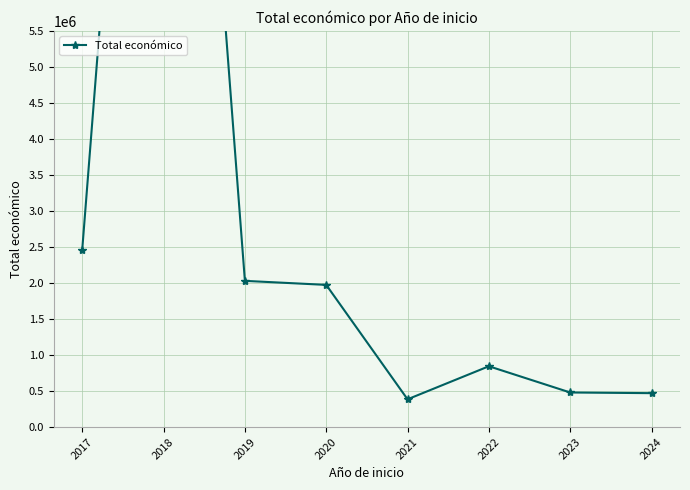

True or false: the data shows 2751442 at 2020.

False